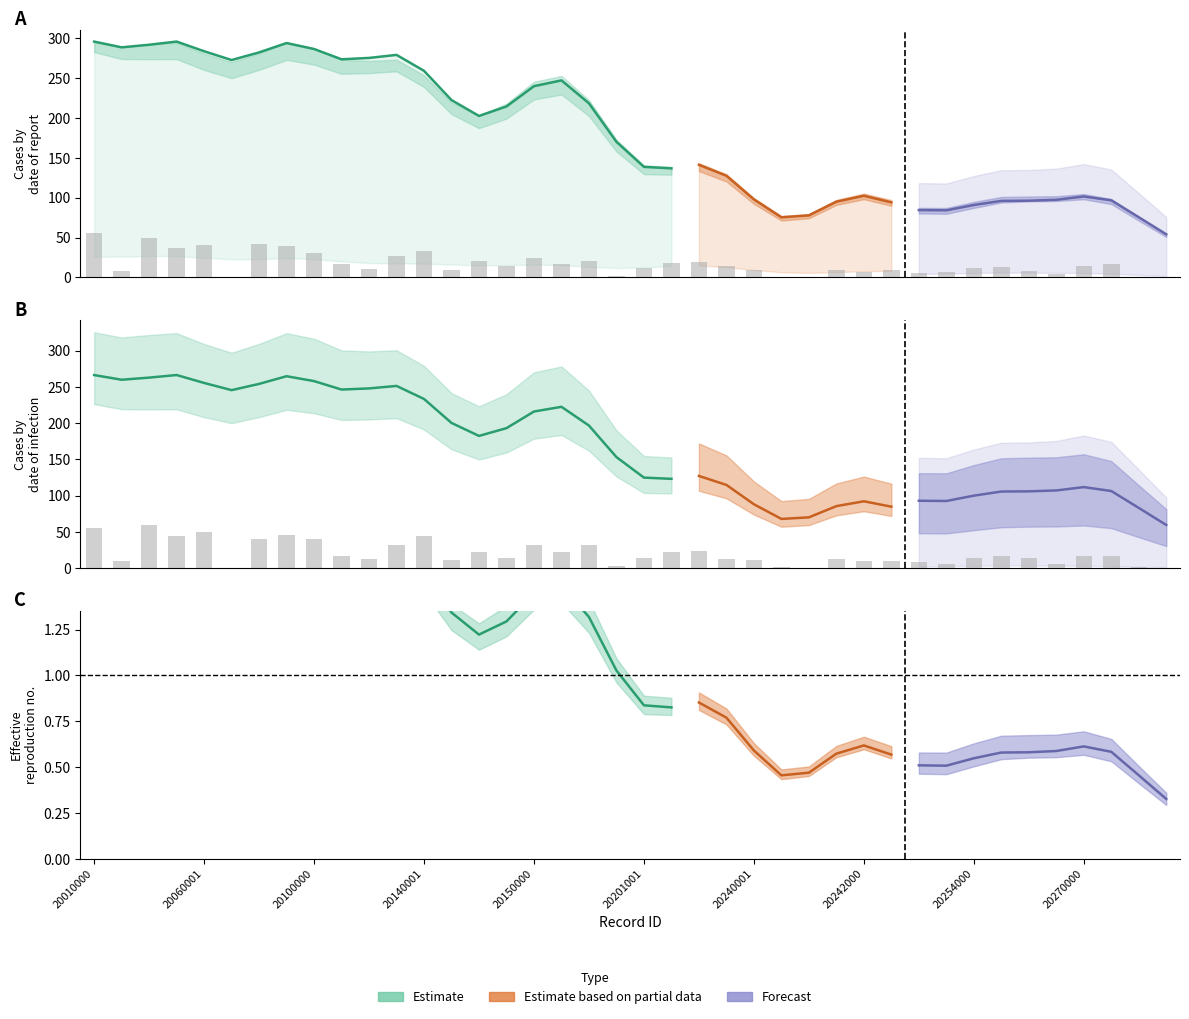

How many groups of bars are there?

40